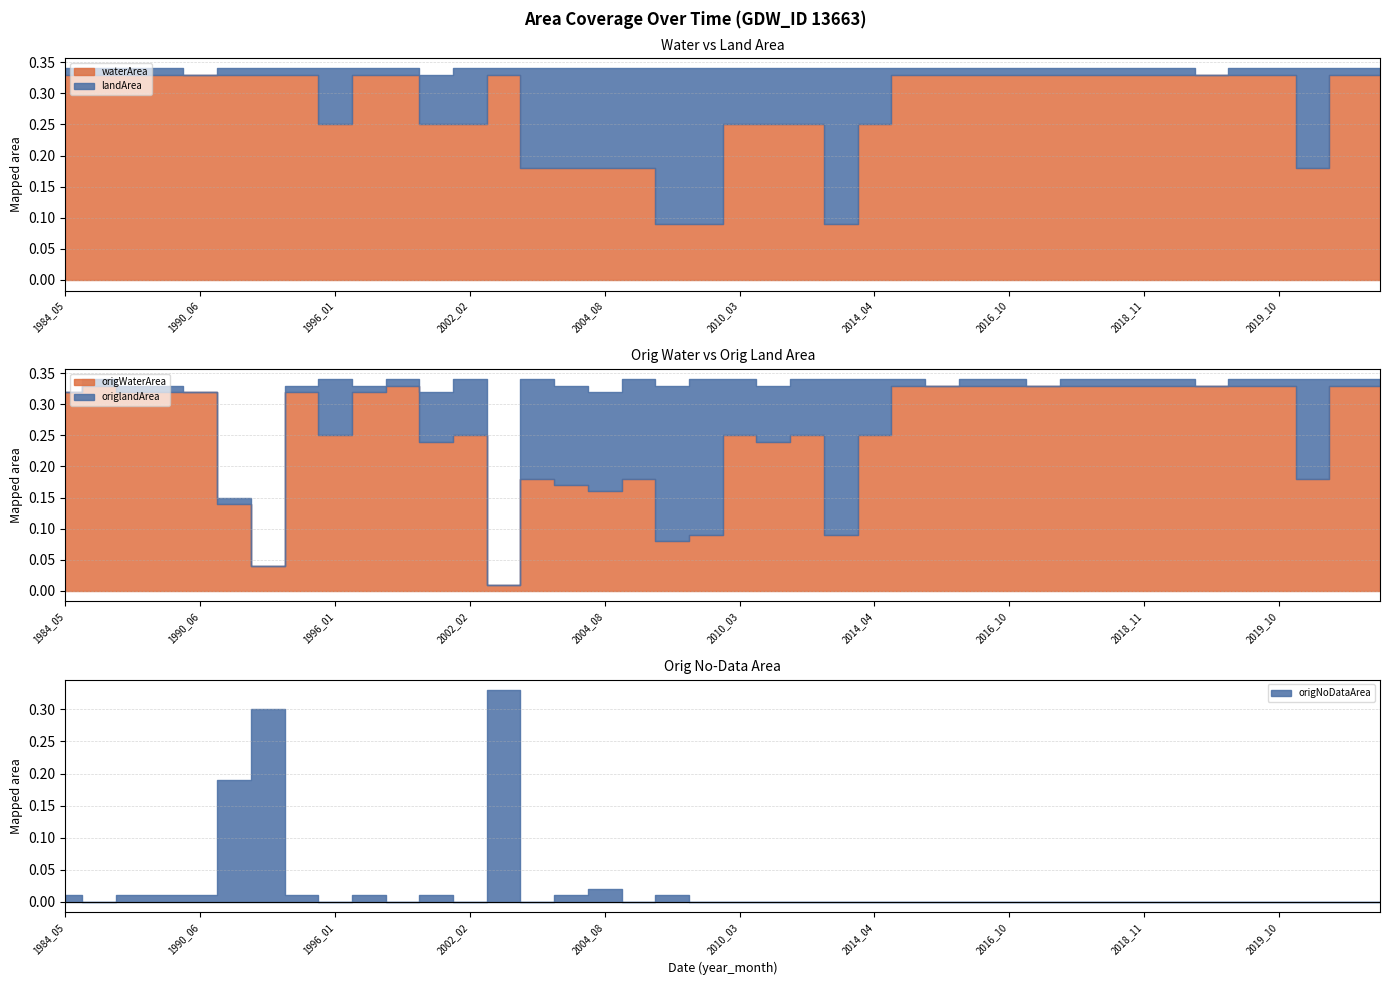

How many lines are shown in the chart?

5